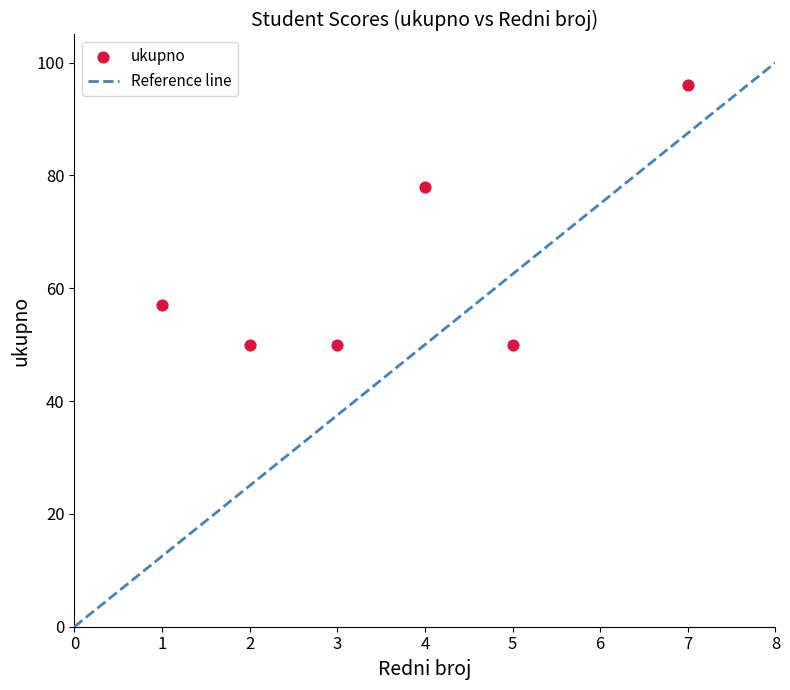

What Y value in the scatter plot is closest to 73?

78